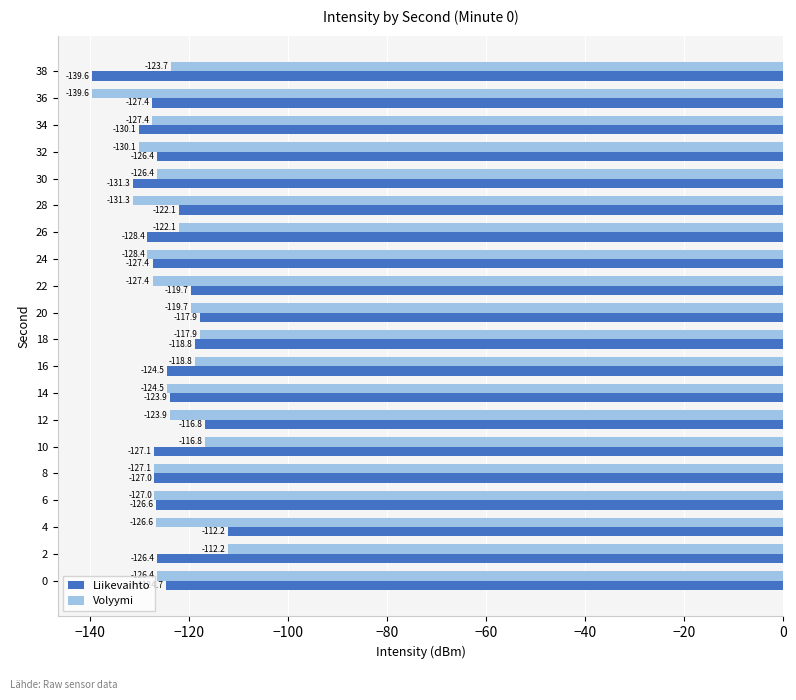

What is the maximum value shown in the chart?

-112.2